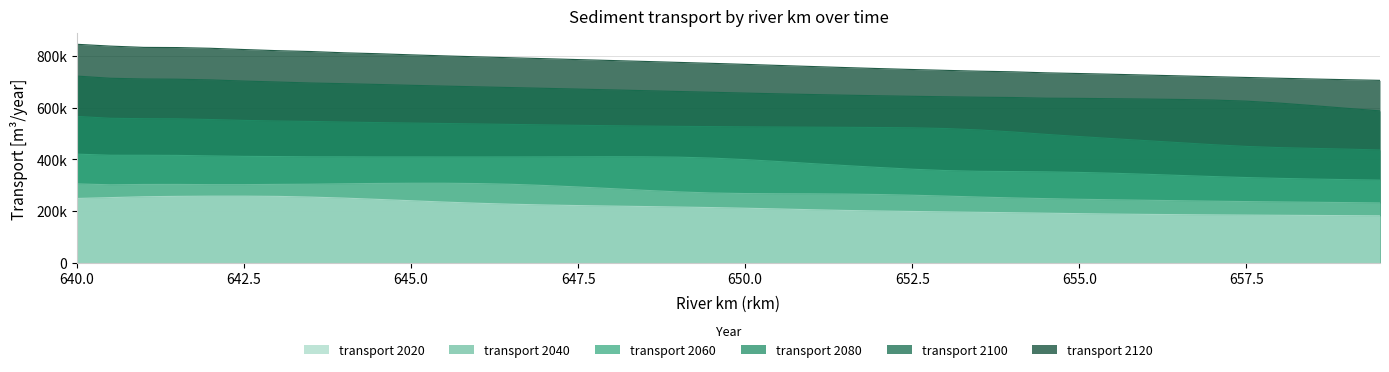

At which label does transport 2080 [m3/year] first exceed 526786?

640